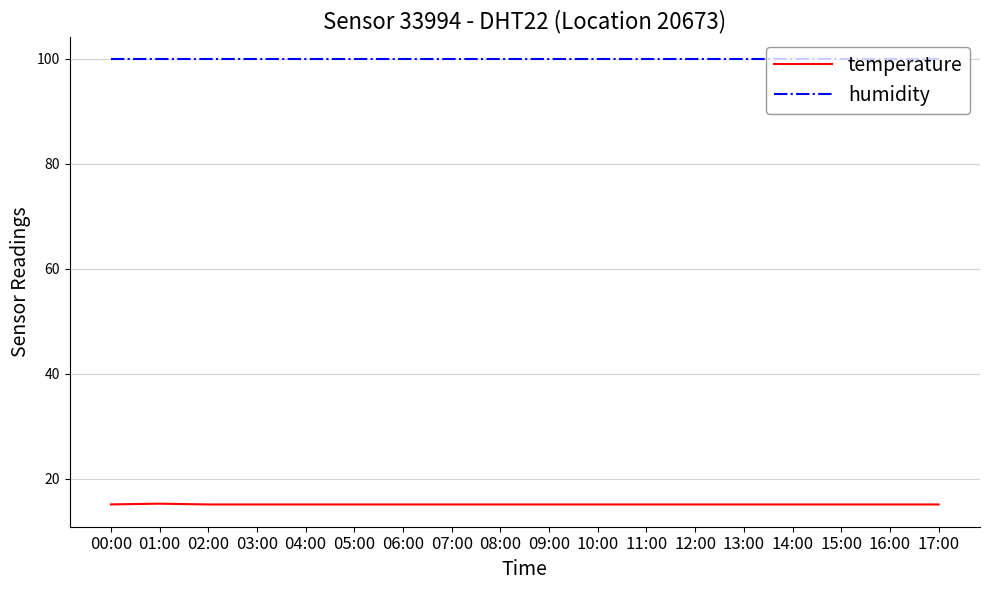

True or false: temperature and humidity intersect in this chart.

False